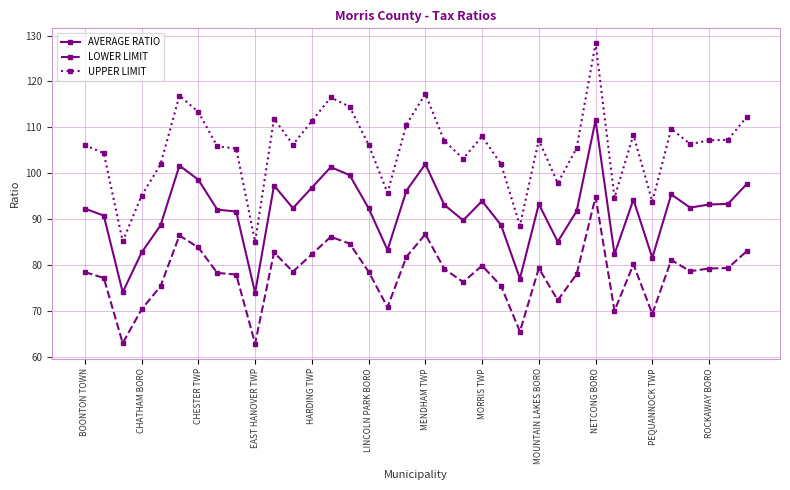

List the series in order of their overall mean, highest first.

UPPER LIMIT, AVERAGE RATIO, LOWER LIMIT